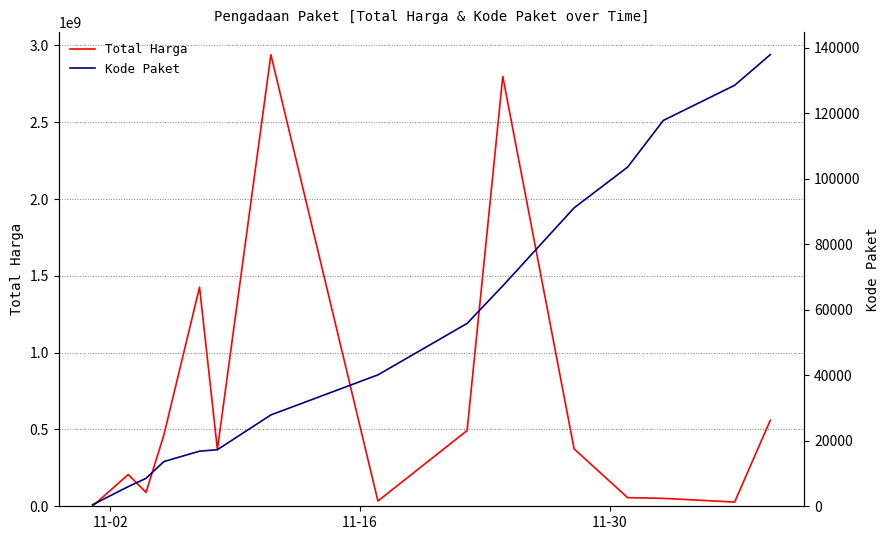

Which series has the largest range (max minus min)?

Total Harga